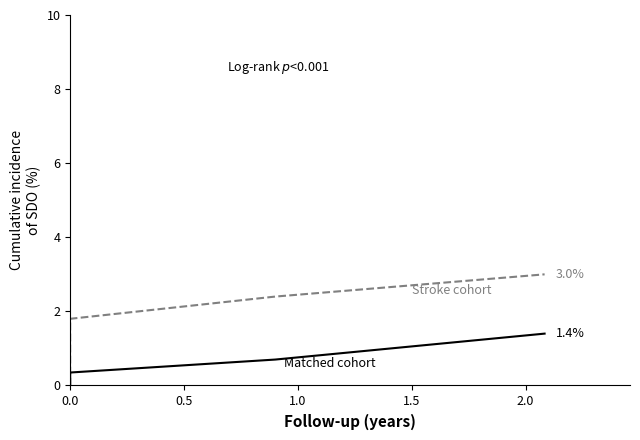

What is the sum of all Matched cohort values?

2.4